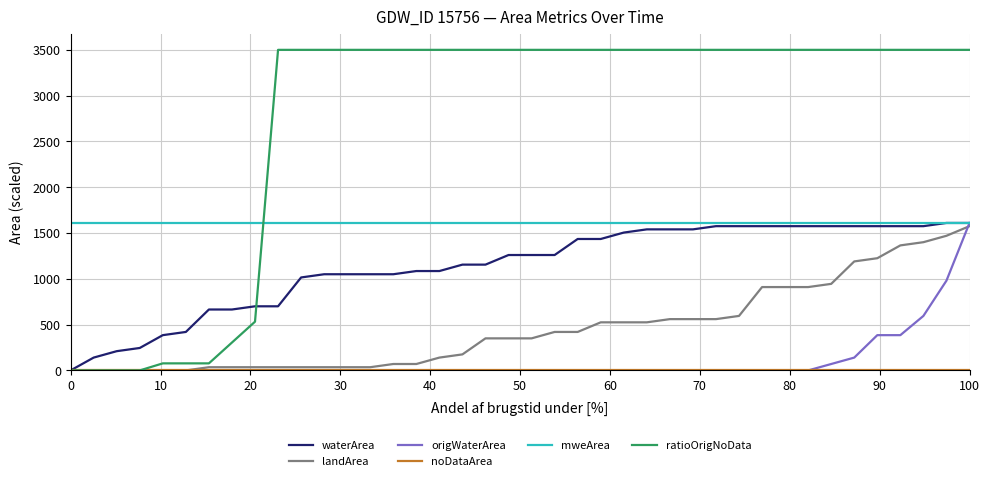

What is the sum of all landArea values?

18375.0